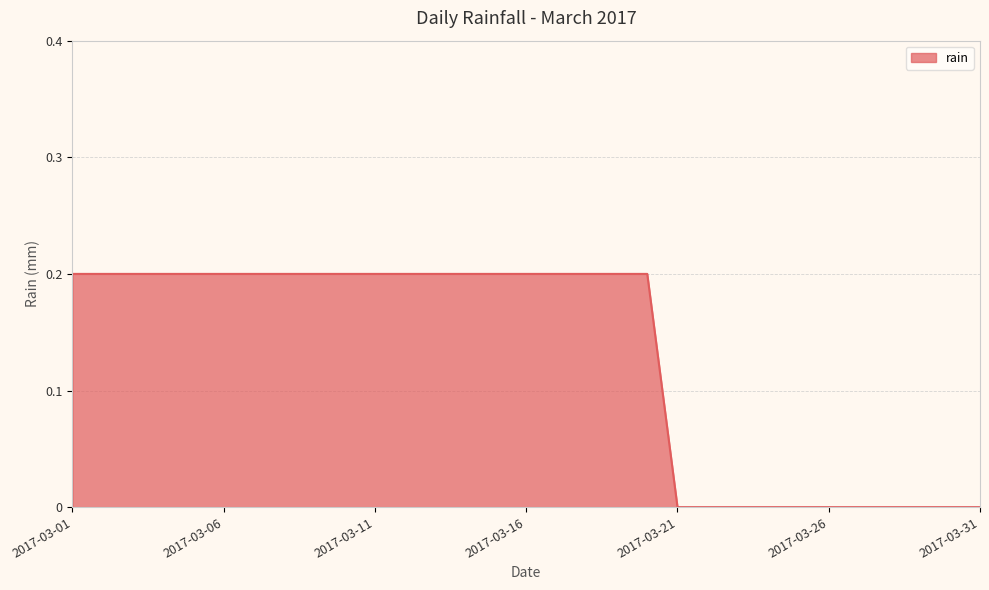

How many lines are shown in the chart?

1